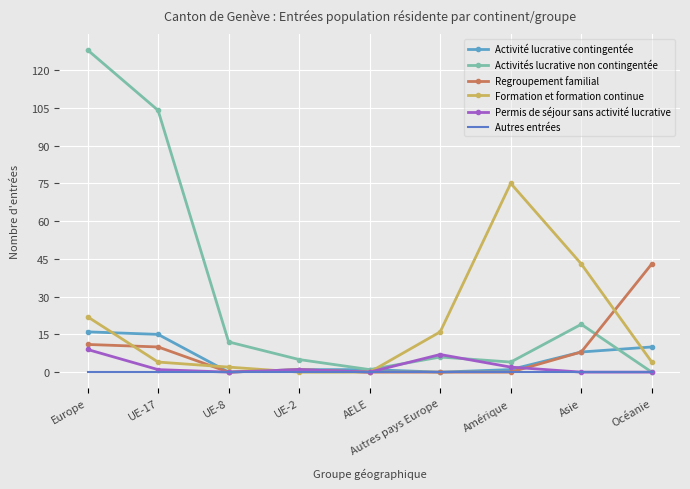

Is it true that Permis de séjour sans activité lucrative equals 0 at Océanie?

True